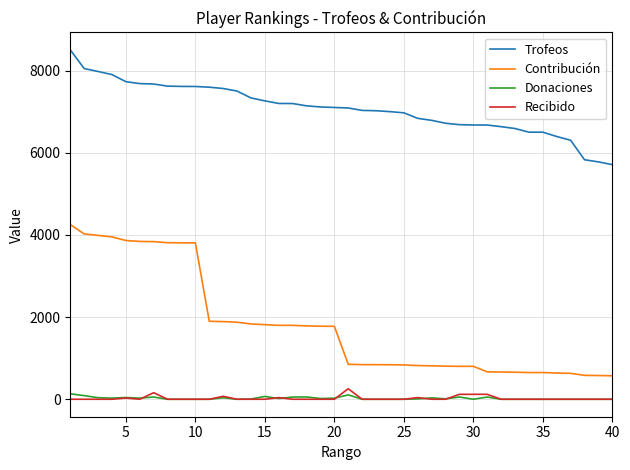

What is the maximum value for Trofeos?

8503